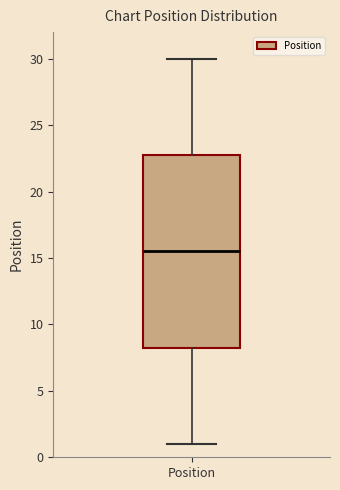

Where is the upper edge of the box for Position on the y-axis? The values are not printed on the chart, so give them approximately, as read against the axis.

23.0